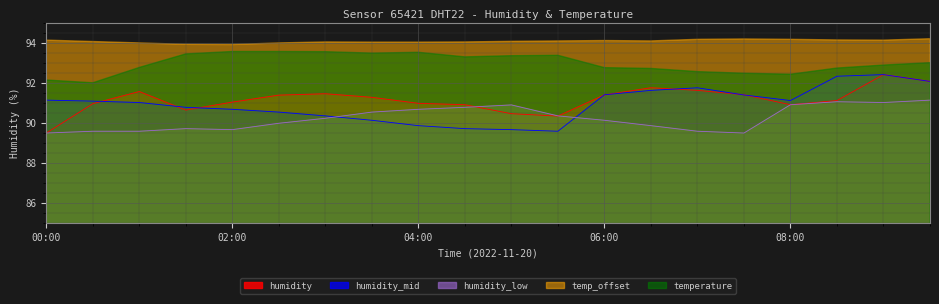

Which series has the largest total across all categories?

temp_offset